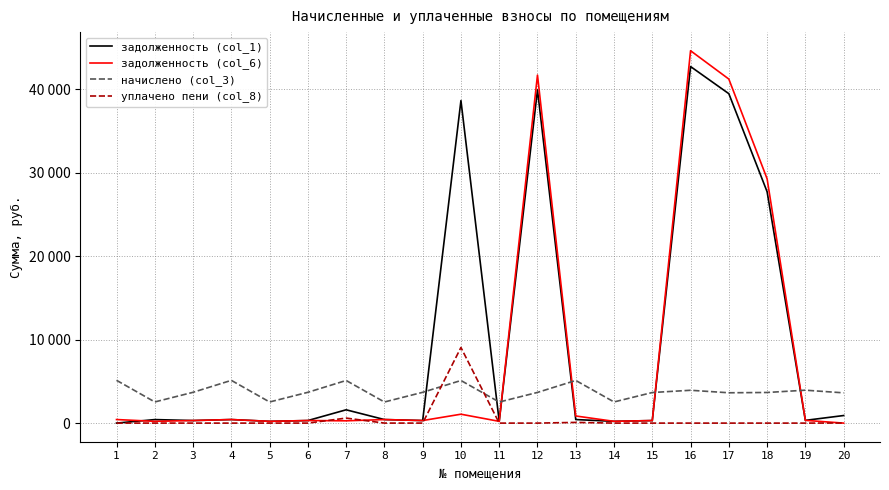

What are all the series names shown in the legend?

задолженность (col_1), задолженность (col_6), начислено (col_3), уплачено пени (col_8)